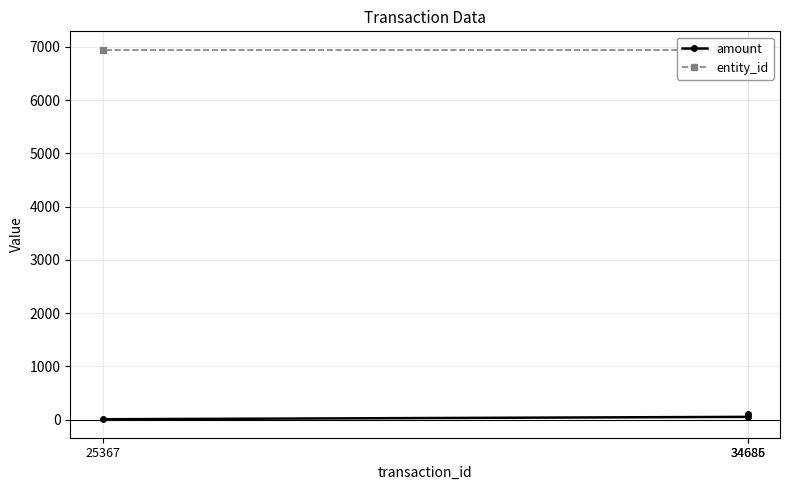

Does the chart have visible grid lines?

Yes